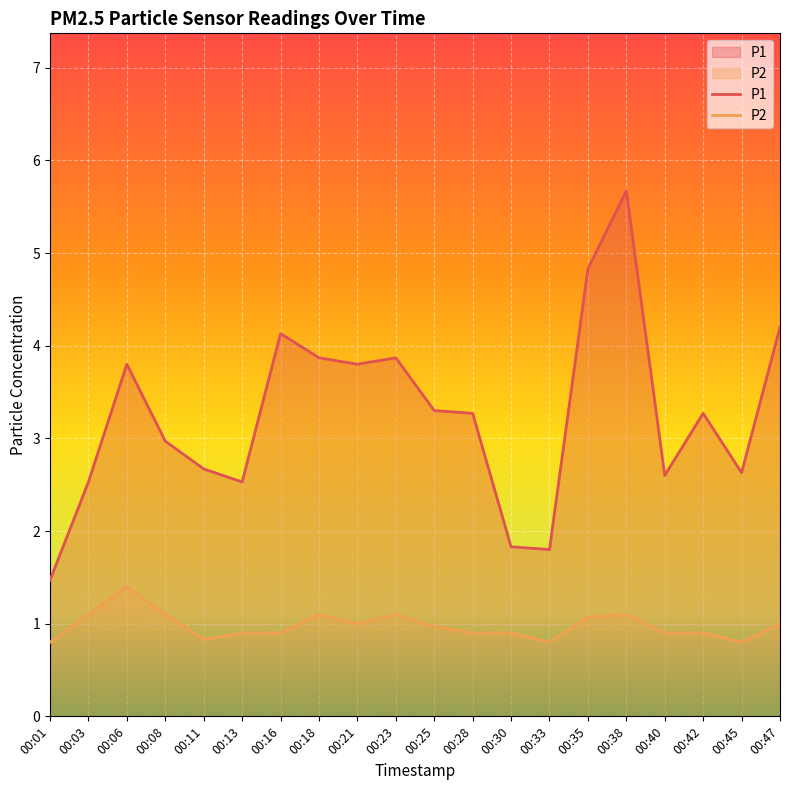

The value of P2 at 00:18 is 0.3. True or false?

False